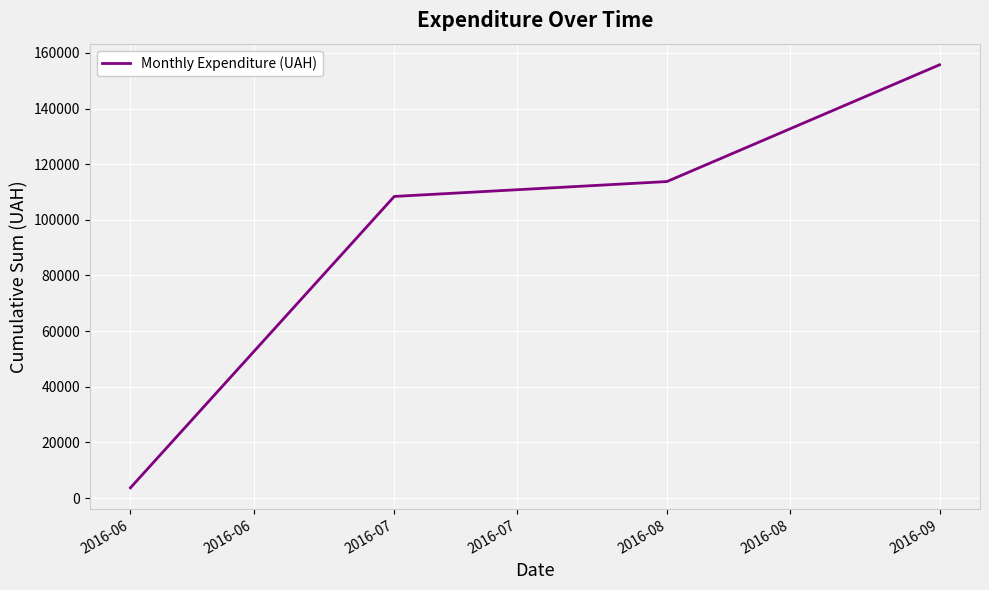

True or false: the data has more than 2 interior local peaks.

False